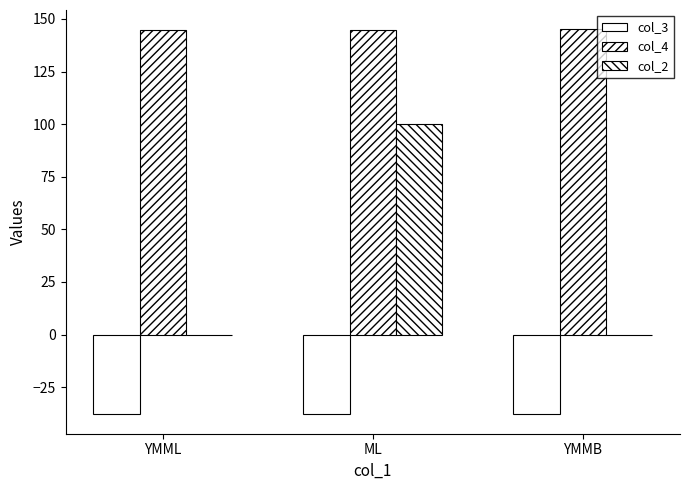

How many groups of bars are there?

3